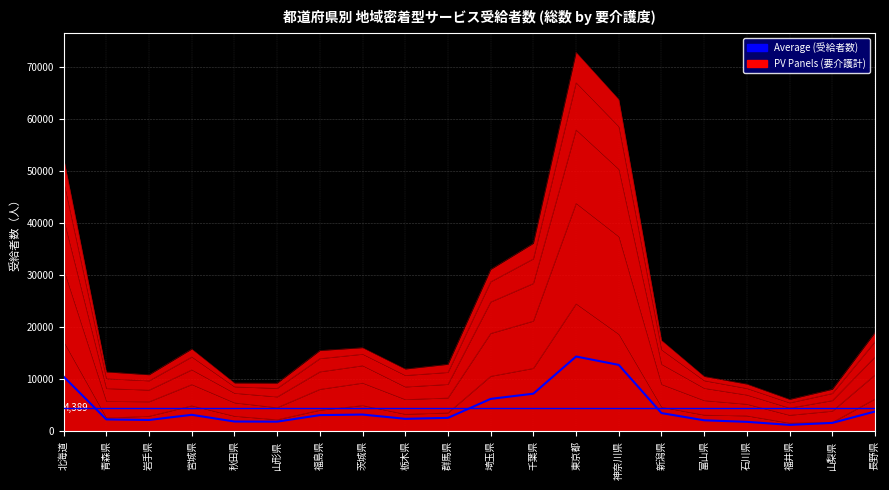

Where is the data nearest to the value 7798?

千葉県